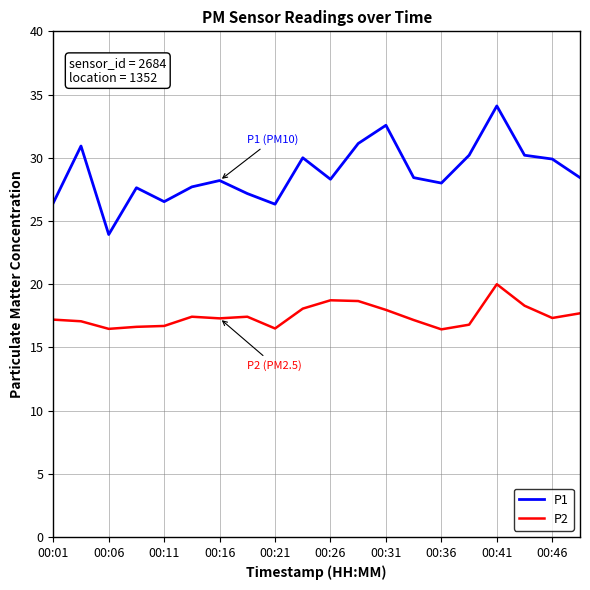

Count the number of categories in the chart.

20